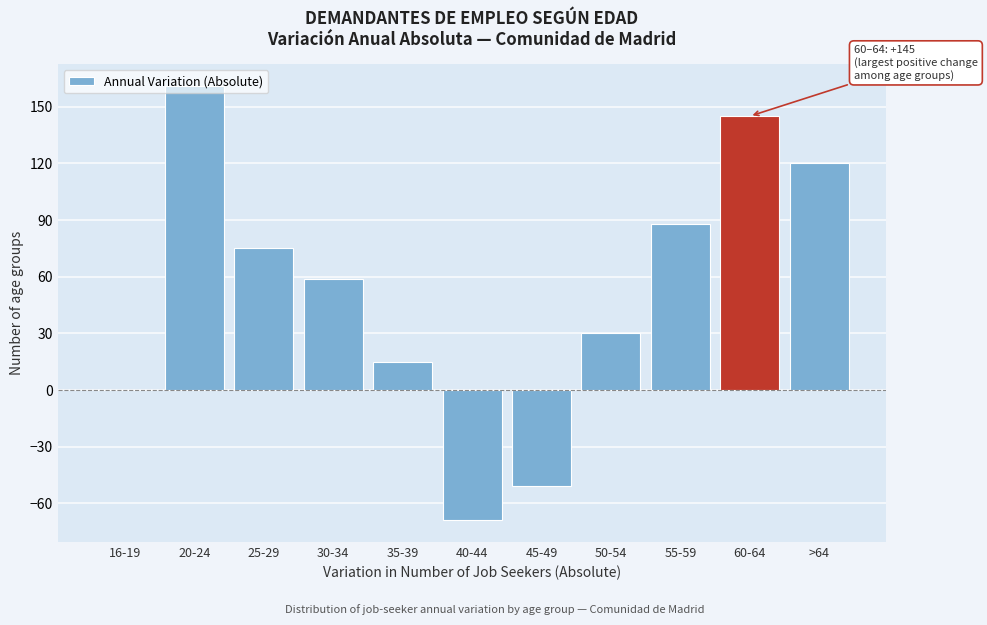

True or false: the data shows 161 at 20-24.

True